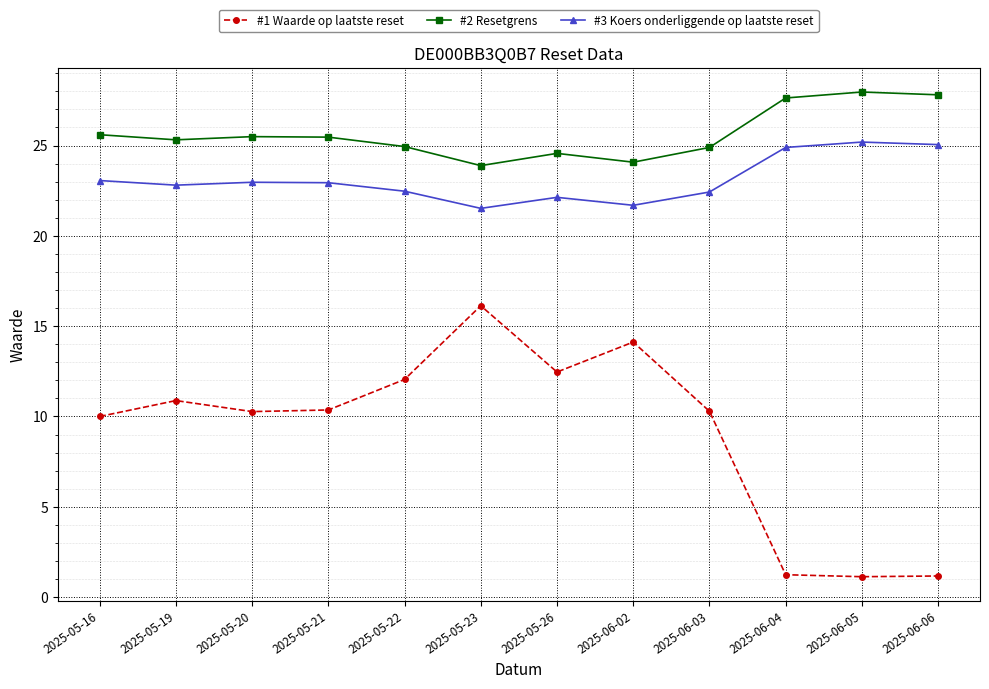

True or false: #3 Koers onderliggende op laatste reset has more than 1 points higher than both neighbors.

True